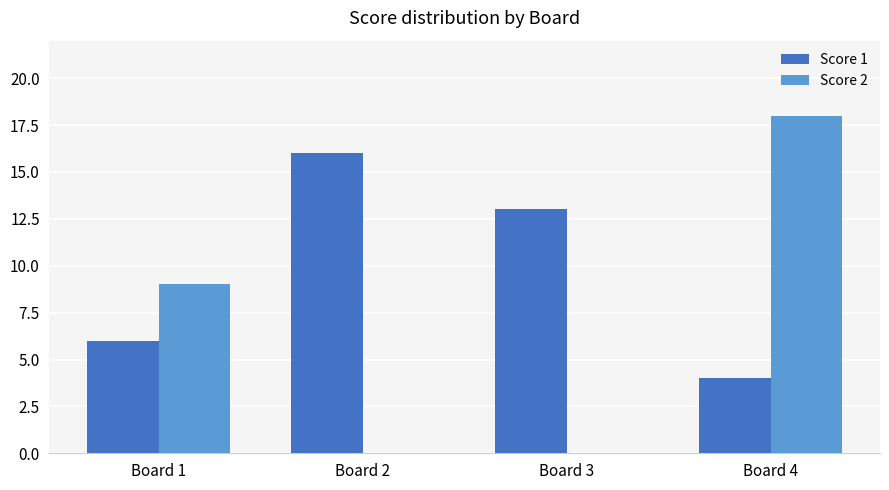

What is the sum of all Score 2 values?

27